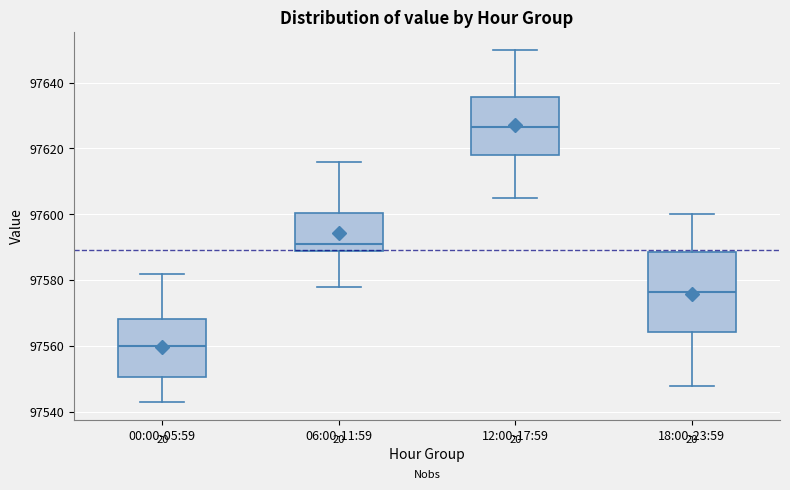

Where does the lower whisker of the box for 06:00-11:59 end on the y-axis? The values are not printed on the chart, so give them approximately, as read against the axis.

97578